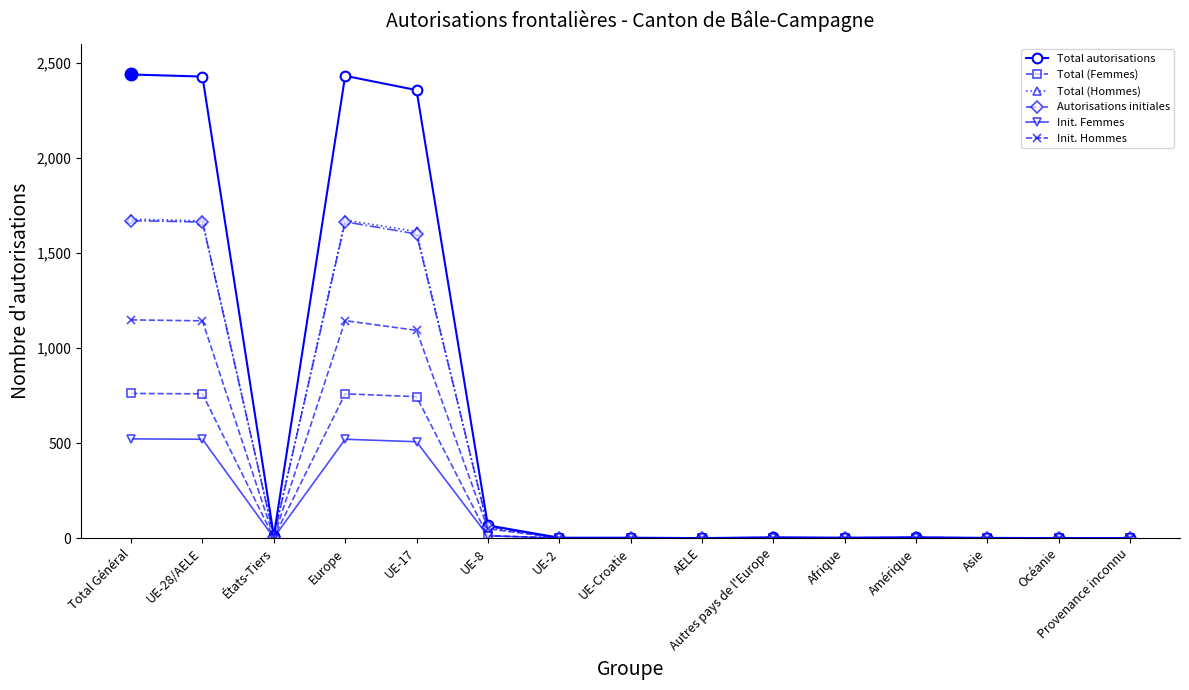

The value of Init. Femmes at Provenance inconnu is 272. True or false?

False